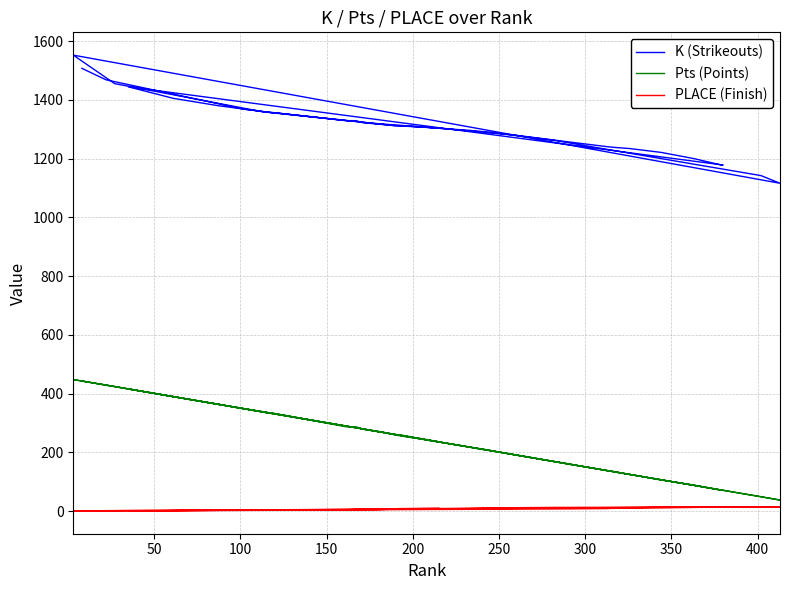

True or false: K (Strikeouts) has a value of 1777.7 at 35.

False